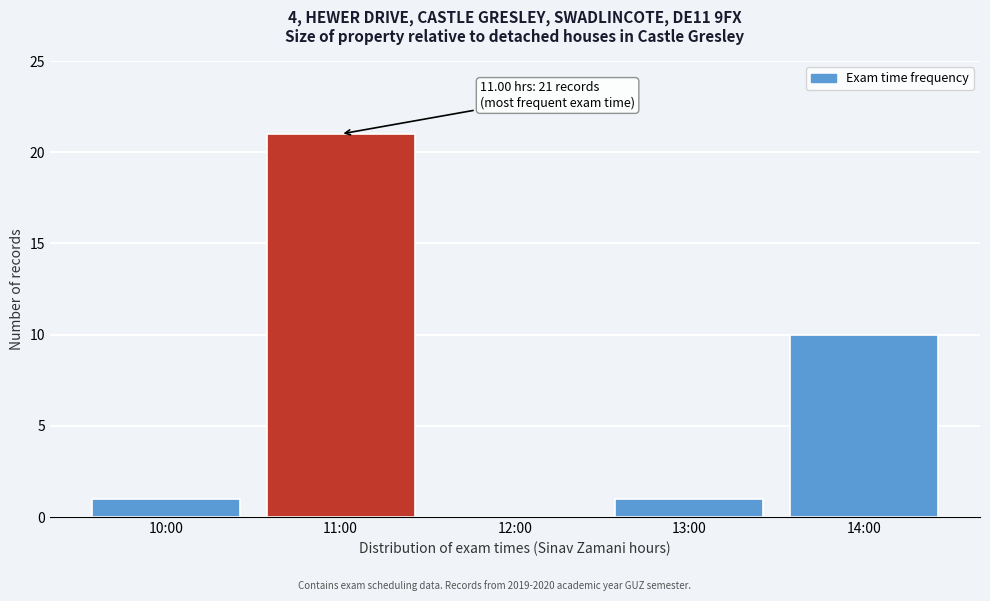

Reading left to right, list all the values displayed in this chart.

10:00=1	11:00=21	12:00=0	13:00=1	14:00=10